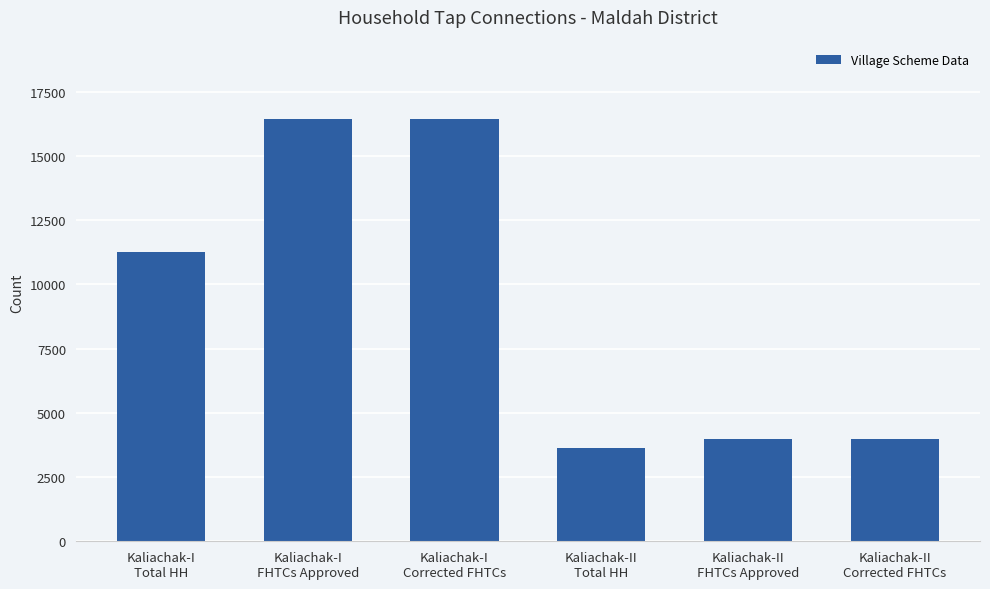

Reading left to right, list all the values displayed in this chart.

Kaliachak-I
Total HH=11252	Kaliachak-I
FHTCs Approved=16456	Kaliachak-I
Corrected FHTCs=16456	Kaliachak-II
Total HH=3643	Kaliachak-II
FHTCs Approved=4000	Kaliachak-II
Corrected FHTCs=4000